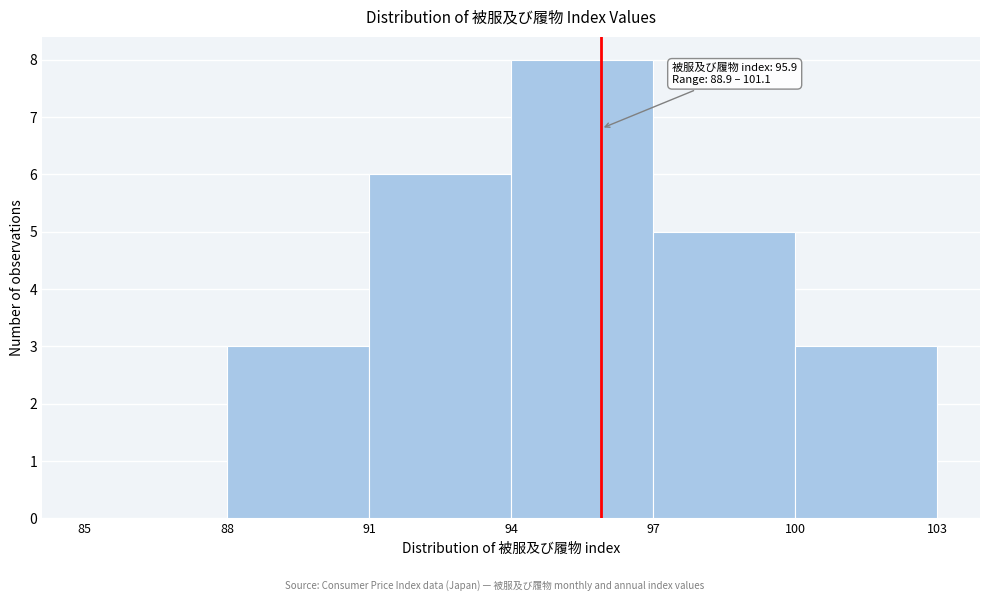

Which range on the x-axis has the tallest bar?

94 to 97